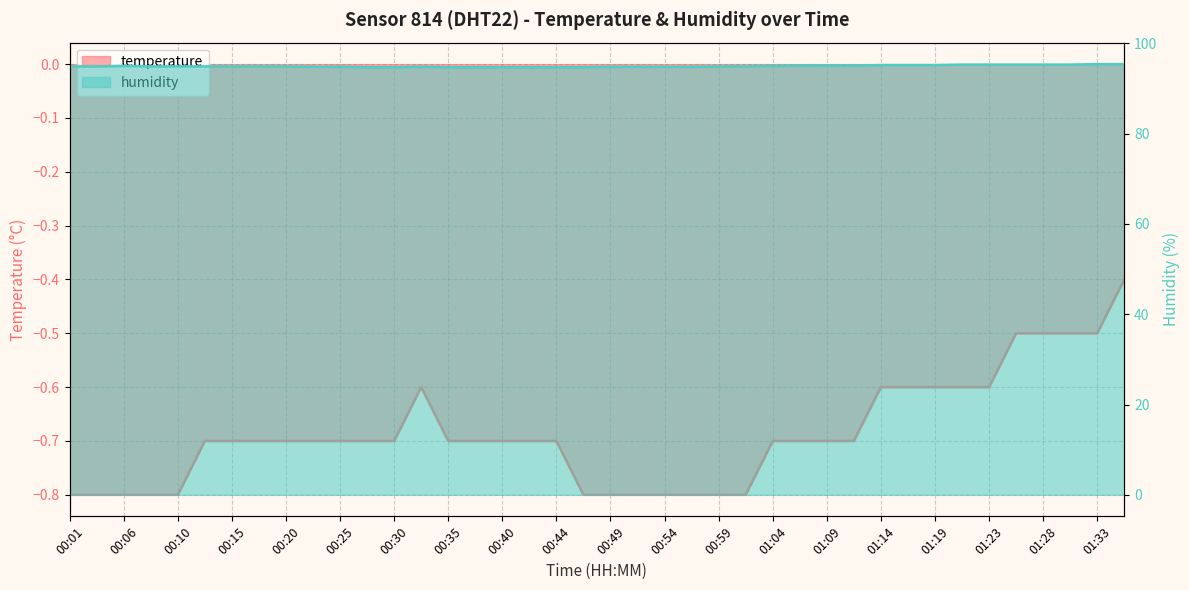

True or false: humidity and temperature cross at least once.

False